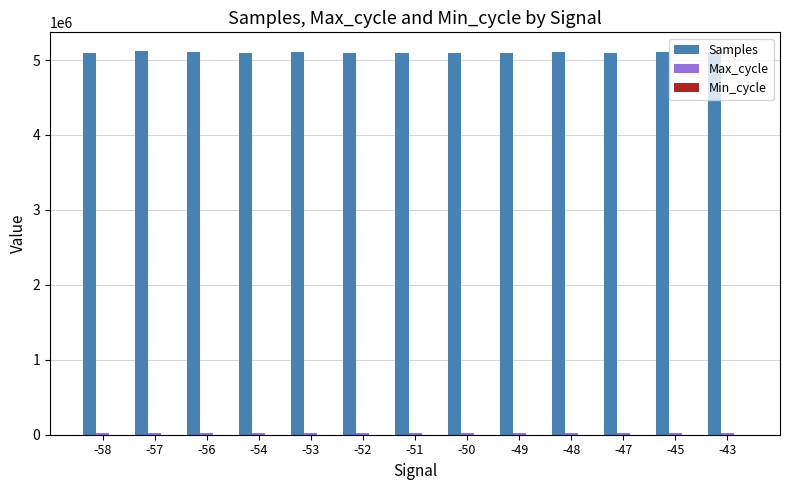

Which series has the largest total across all categories?

Samples